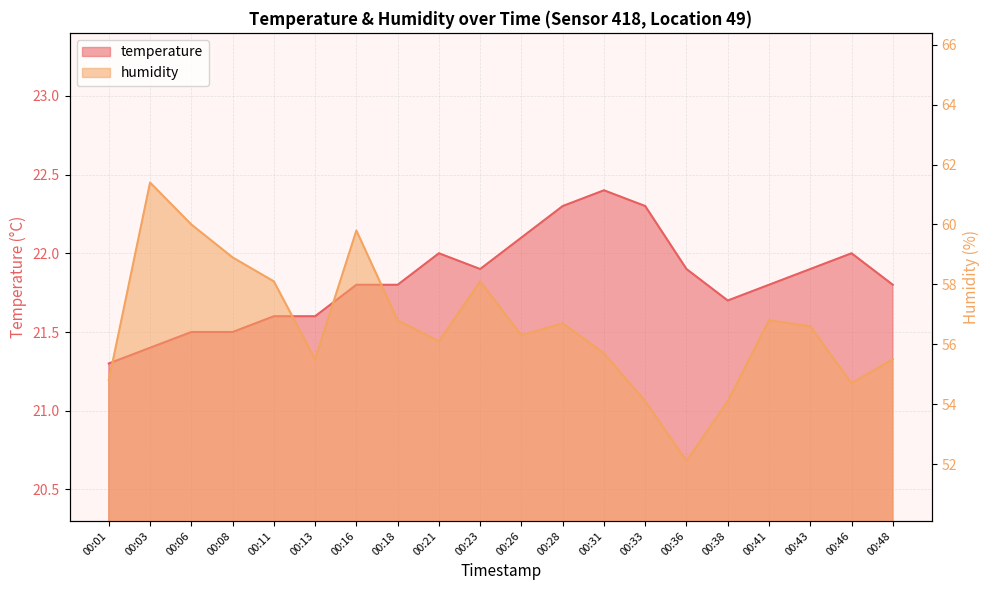

In temperature, how many points are lower than both neighbors (excluding endpoints)?

2